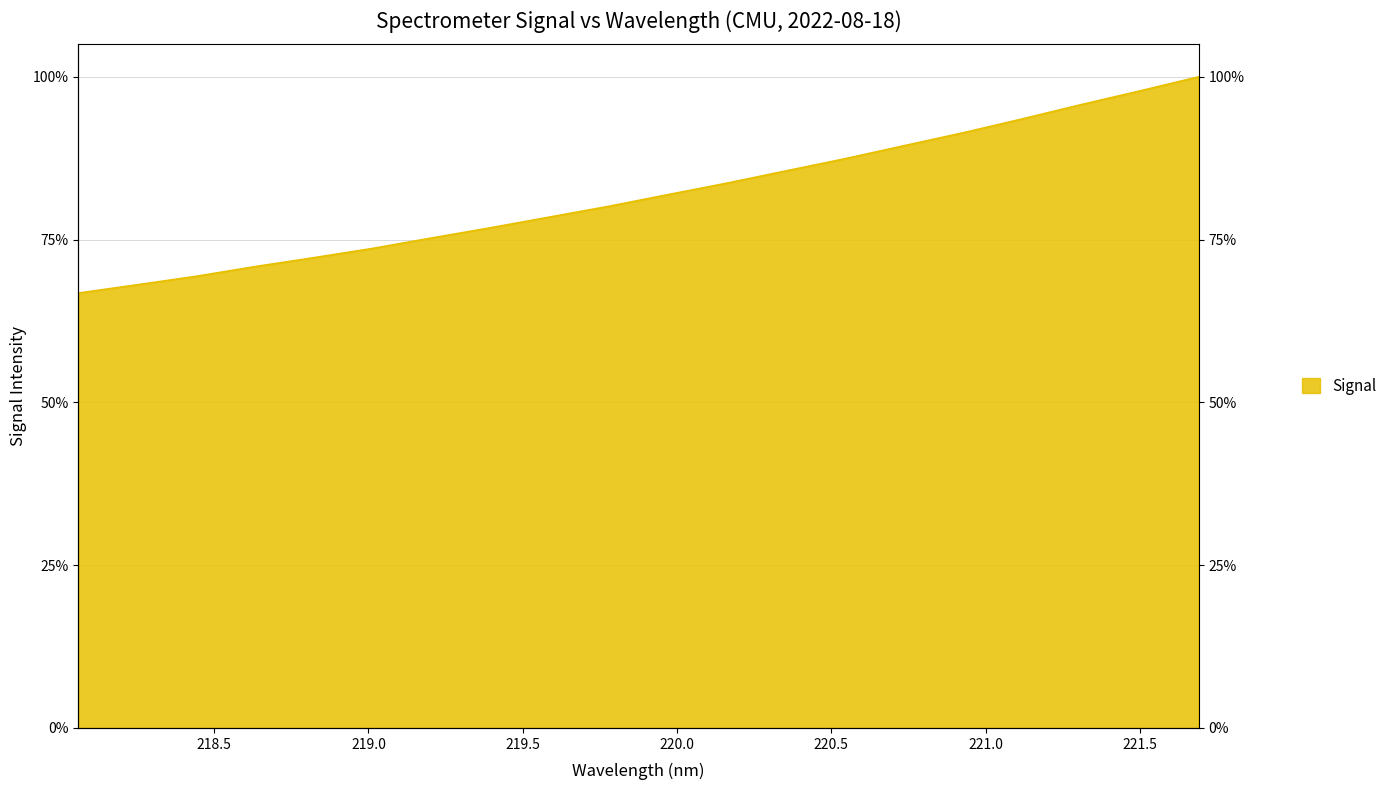

Reading left to right, what are all the values shown in this chart?

218.0596=1878.0	218.2508=1913.9	218.442=1950.5	218.6332=1992.5	218.8244=2031.1	219.0156=2071.3	219.2067=2116.4	219.3979=2160.6	219.589=2206.8	219.7801=2253.0	219.9712=2303.3	220.1623=2352.9	220.3533=2405.7	220.5444=2458.2	220.7354=2514.3	220.9264=2570.0	221.1174=2629.6	221.3083=2691.4	221.4993=2750.8	221.6902=2811.8